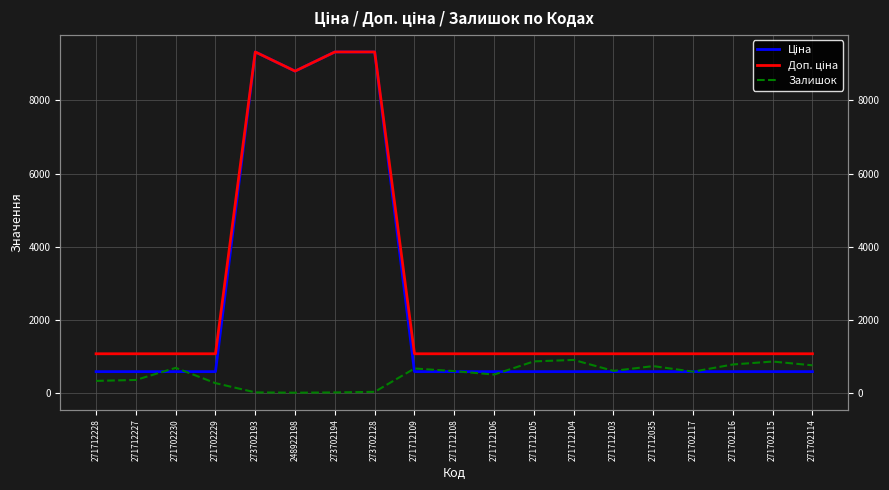

The value of Доп. ціна at 271712106 is 1074.5. True or false?

True